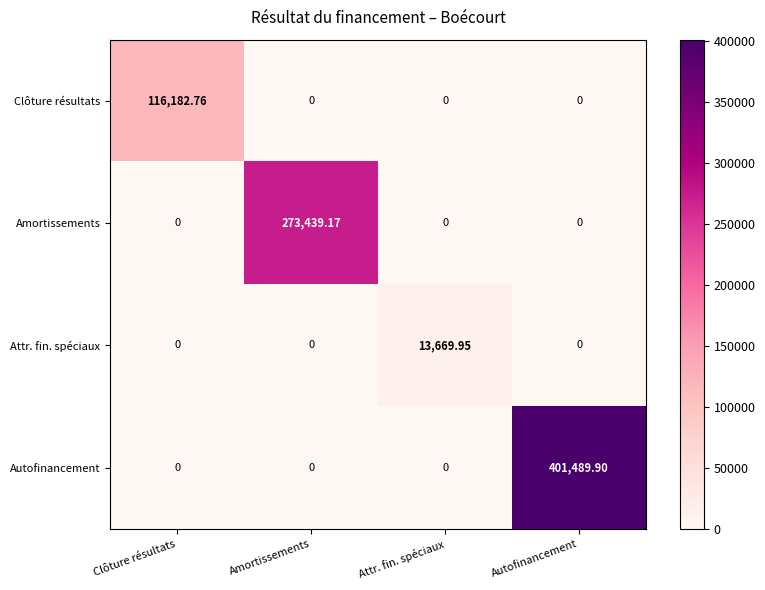

Rank the series by their maximum value, from lowest to highest.

Attr. fin. spéciaux, Clôture résultats, Amortissements, Autofinancement